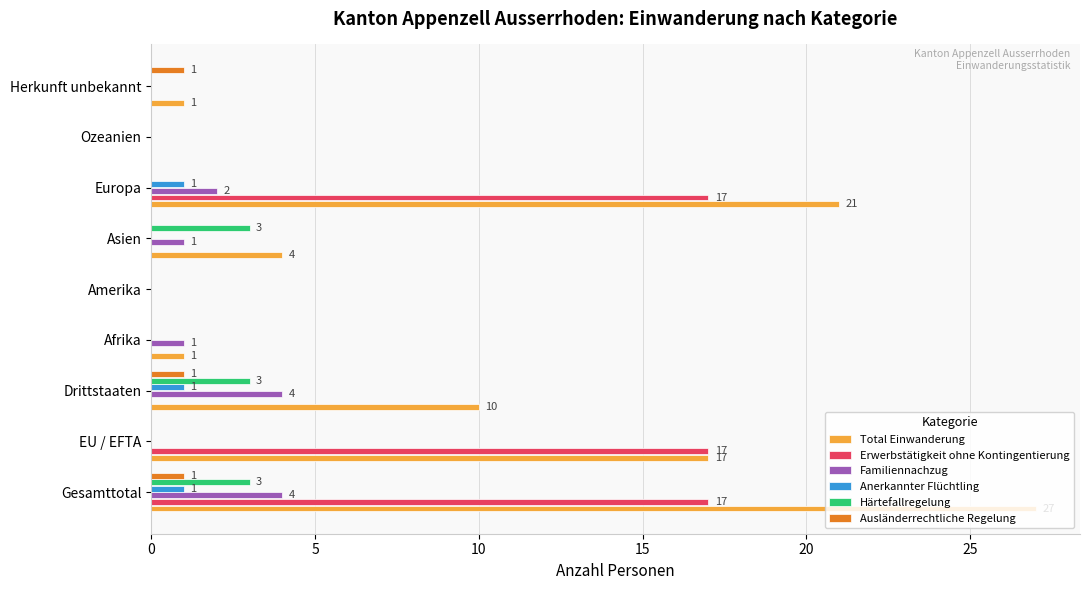

What is the maximum value shown in the chart?

27